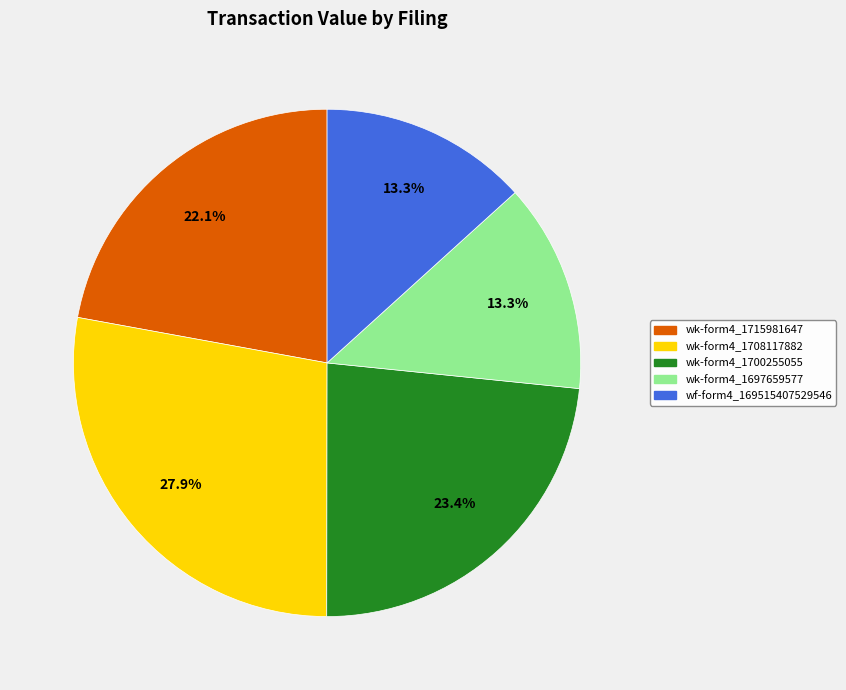

Which category has the biggest portion of the pie?

wk-form4_1708117882